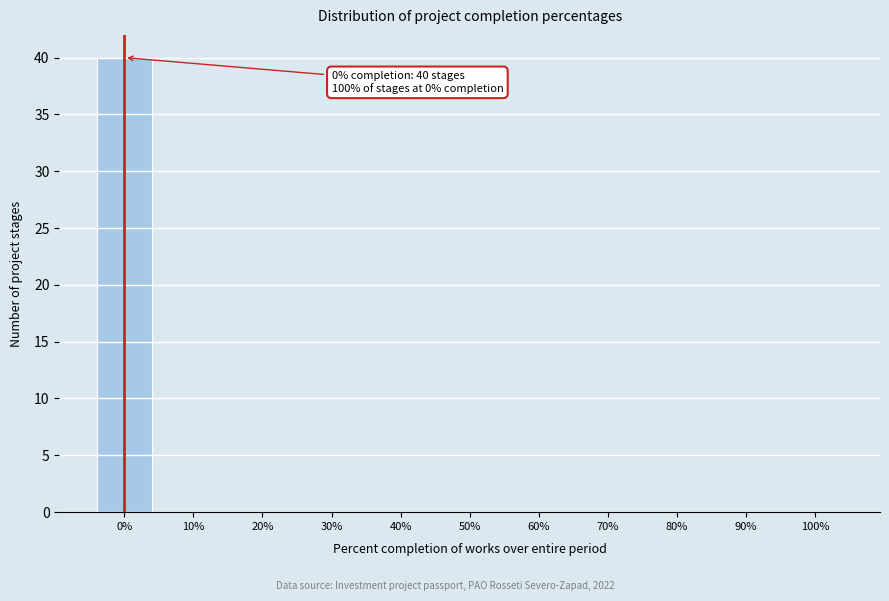

Over which range of the x-axis is the bar tallest?

-5 to 5